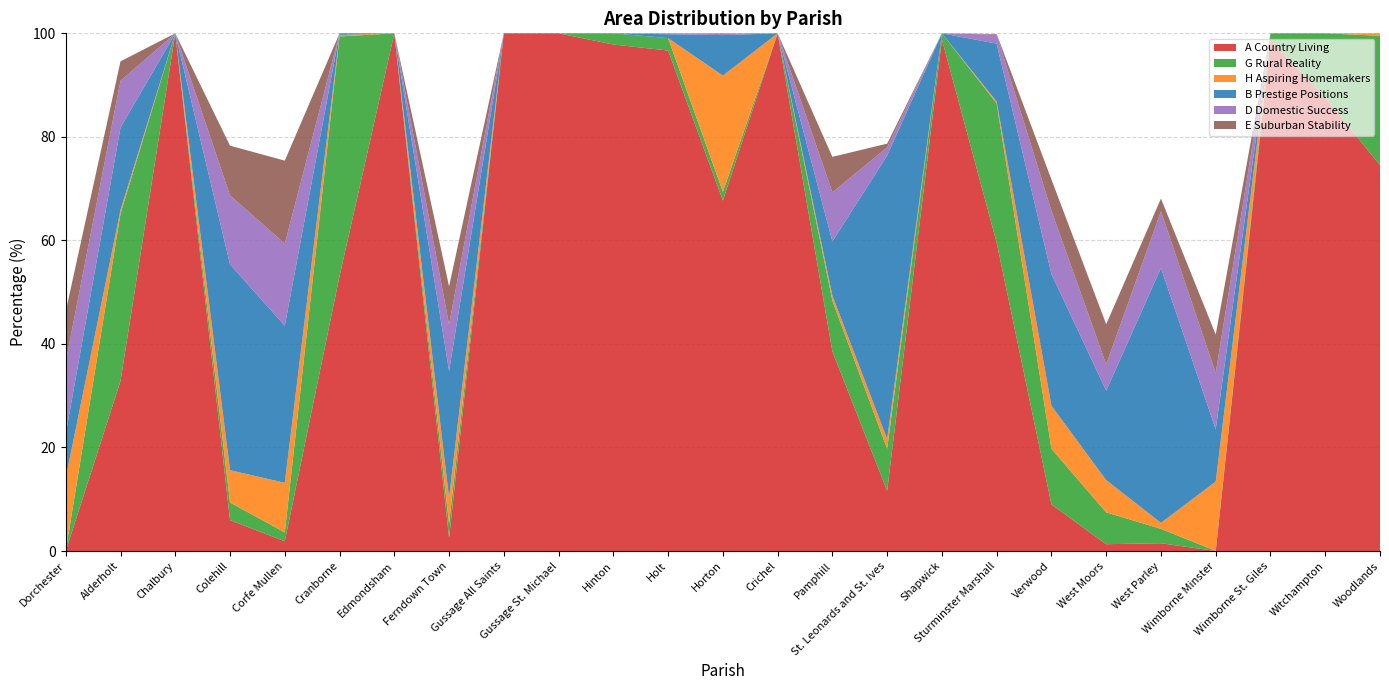

Reading left to right, list all the values displayed in this chart.

A Country Living: Dorchester=0.0	Alderholt=32.8	Chalbury=100.0	Colehill=6.0	Corfe Mullen=1.9	Cranborne=53.1	Edmondsham=100.0	Ferndown Town=2.5	Gussage All Saints=100.0	Gussage St. Michael=100.0	Hinton=97.8	Holt=96.7	Horton=67.7	Crichel=100.0	Pamphill=38.6	St. Leonards and St. Ives=11.6	Shapwick=98.8	Sturminster Marshall=59.6	Verwood=9.0	West Moors=1.3	West Parley=1.5	Wimborne Minster=0.0	Wimborne St. Giles=98.8	Witchampton=87.6	Woodlands=74.5
G Rural Reality: Dorchester=0.0	Alderholt=32.3	Chalbury=0.0	Colehill=3.4	Corfe Mullen=1.7	Cranborne=46.3	Edmondsham=0.0	Ferndown Town=2.8	Gussage All Saints=0.0	Gussage St. Michael=0.0	Hinton=2.2	Holt=2.4	Horton=1.7	Crichel=0.0	Pamphill=9.8	St. Leonards and St. Ives=8.1	Shapwick=1.2	Sturminster Marshall=26.9	Verwood=10.8	West Moors=6.2	West Parley=2.8	Wimborne Minster=0.0	Wimborne St. Giles=1.2	Witchampton=12.4	Woodlands=25.0
H Aspiring Homemakers: Dorchester=14.1	Alderholt=0.7	Chalbury=0.0	Colehill=6.2	Corfe Mullen=9.6	Cranborne=0.3	Edmondsham=0.0	Ferndown Town=5.0	Gussage All Saints=0.0	Gussage St. Michael=0.0	Hinton=0.0	Holt=0.0	Horton=22.4	Crichel=0.0	Pamphill=1.0	St. Leonards and St. Ives=1.9	Shapwick=0.0	Sturminster Marshall=0.4	Verwood=8.3	West Moors=6.2	West Parley=1.1	Wimborne Minster=13.4	Wimborne St. Giles=0.0	Witchampton=0.0	Woodlands=0.5
B Prestige Positions: Dorchester=8.5	Alderholt=15.9	Chalbury=0.0	Colehill=39.8	Corfe Mullen=30.3	Cranborne=0.3	Edmondsham=0.0	Ferndown Town=24.5	Gussage All Saints=0.0	Gussage St. Michael=0.0	Hinton=0.0	Holt=0.7	Horton=7.8	Crichel=0.0	Pamphill=10.5	St. Leonards and St. Ives=54.8	Shapwick=0.0	Sturminster Marshall=11.2	Verwood=25.5	West Moors=17.3	West Parley=49.2	Wimborne Minster=10.1	Wimborne St. Giles=0.0	Witchampton=0.0	Woodlands=0.0
D Domestic Success: Dorchester=13.9	Alderholt=9.0	Chalbury=0.0	Colehill=13.3	Corfe Mullen=15.8	Cranborne=0.0	Edmondsham=0.0	Ferndown Town=9.0	Gussage All Saints=0.0	Gussage St. Michael=0.0	Hinton=0.0	Holt=0.2	Horton=0.3	Crichel=0.0	Pamphill=9.5	St. Leonards and St. Ives=1.6	Shapwick=0.0	Sturminster Marshall=1.7	Verwood=12.2	West Moors=5.1	West Parley=10.9	Wimborne Minster=10.9	Wimborne St. Giles=0.0	Witchampton=0.0	Woodlands=0.0
E Suburban Stability: Dorchester=9.8	Alderholt=3.8	Chalbury=0.0	Colehill=9.6	Corfe Mullen=16.0	Cranborne=0.0	Edmondsham=0.0	Ferndown Town=7.4	Gussage All Saints=0.0	Gussage St. Michael=0.0	Hinton=0.0	Holt=0.0	Horton=0.0	Crichel=0.0	Pamphill=6.9	St. Leonards and St. Ives=0.7	Shapwick=0.0	Sturminster Marshall=0.1	Verwood=6.0	West Moors=7.8	West Parley=2.5	Wimborne Minster=7.4	Wimborne St. Giles=0.0	Witchampton=0.0	Woodlands=0.0